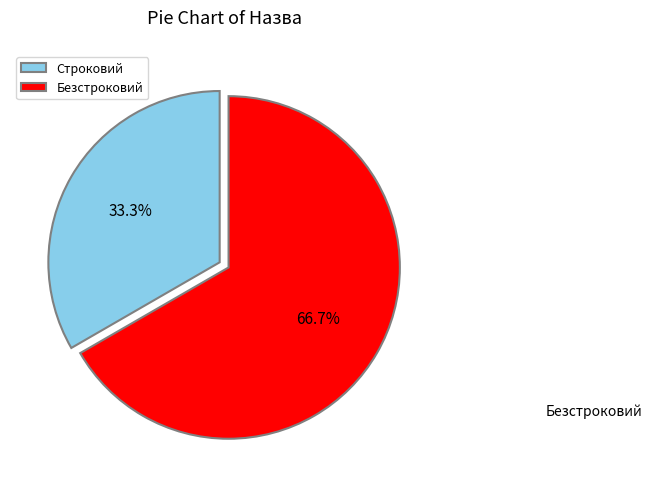

Which slice is the smallest?

Строковий